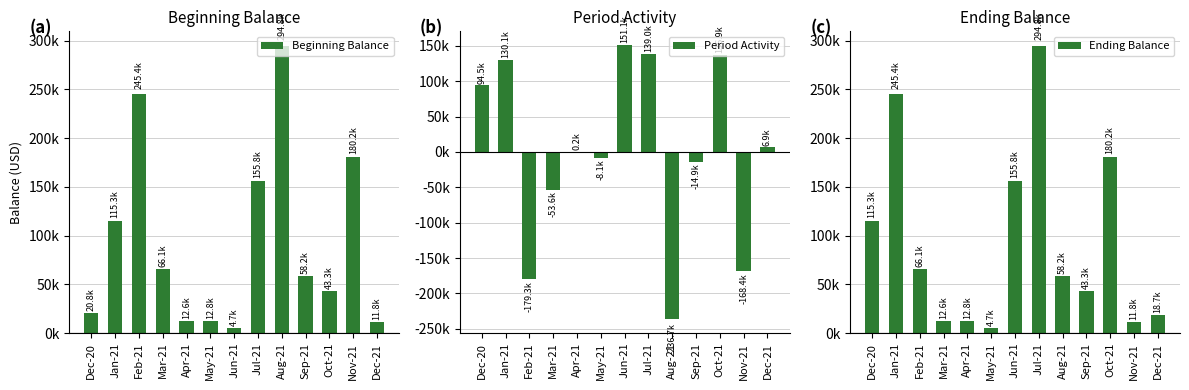

True or false: Beginning Balance has a value of 115265.2 at Jan-21.

True